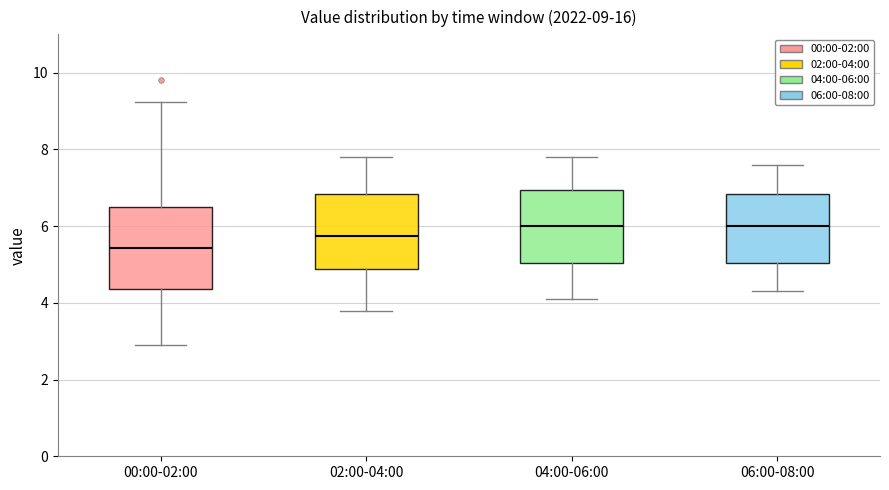

Which box is the tallest, from its lower edge to its upper edge?

00:00-02:00